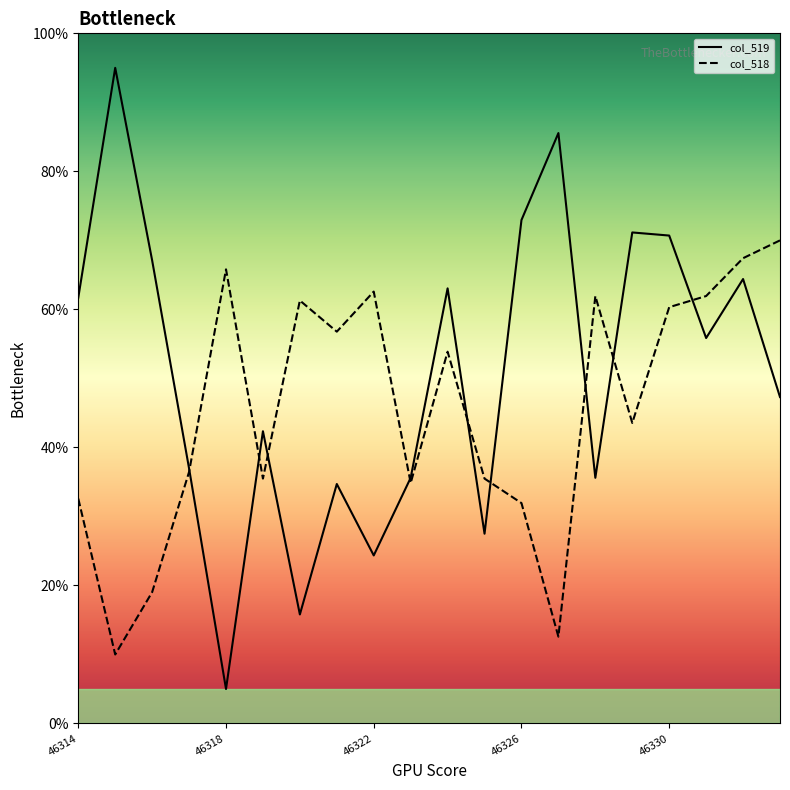

What is the highest value of the col_519 series?

95.0